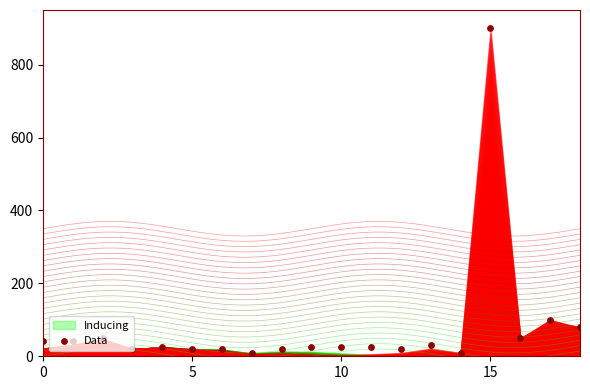

Between 11 and 13, which is larger?

13